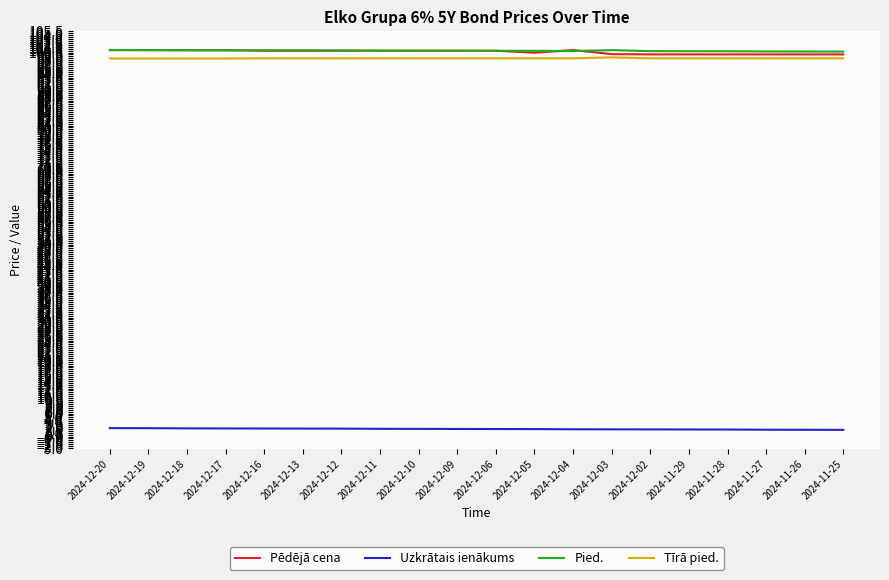

True or false: Pēdējā cena has a value of 64.8 at 2024-12-04.

False